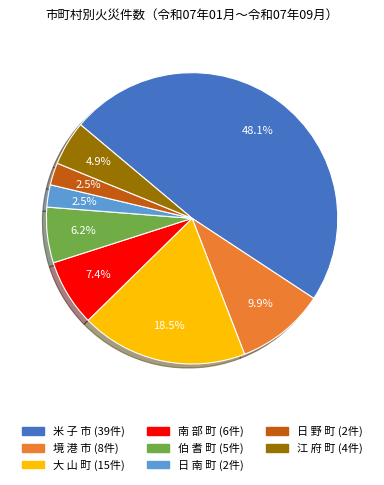

Is there any slice that represents more than half of the pie?

No